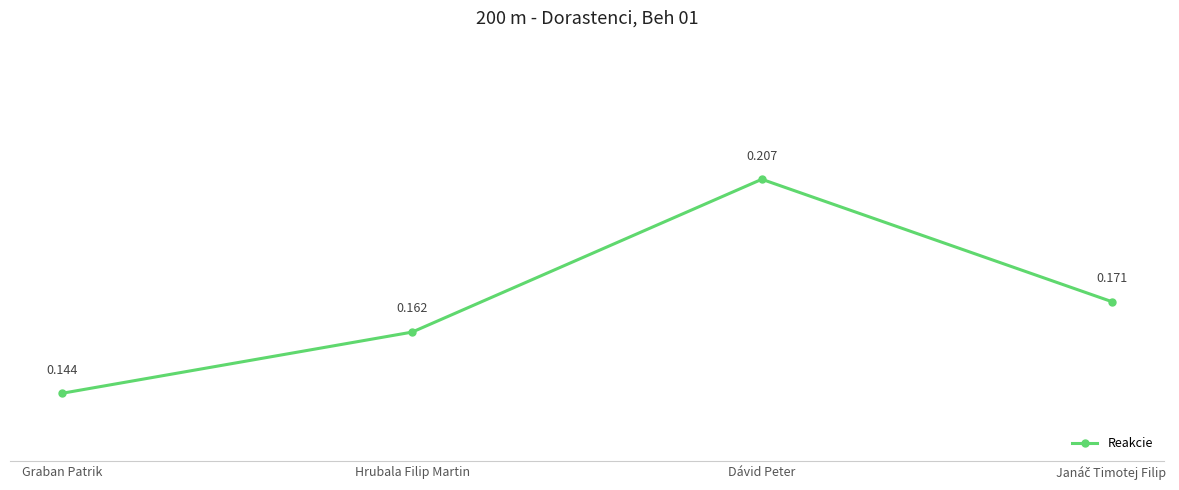

What is the label of the 2nd point from the right?

Dávid Peter